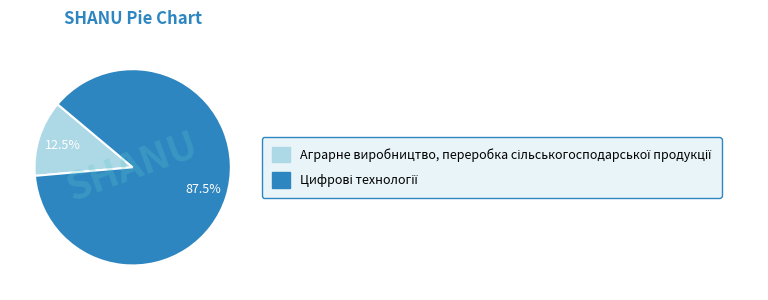

Is there a majority slice in this chart?

Yes